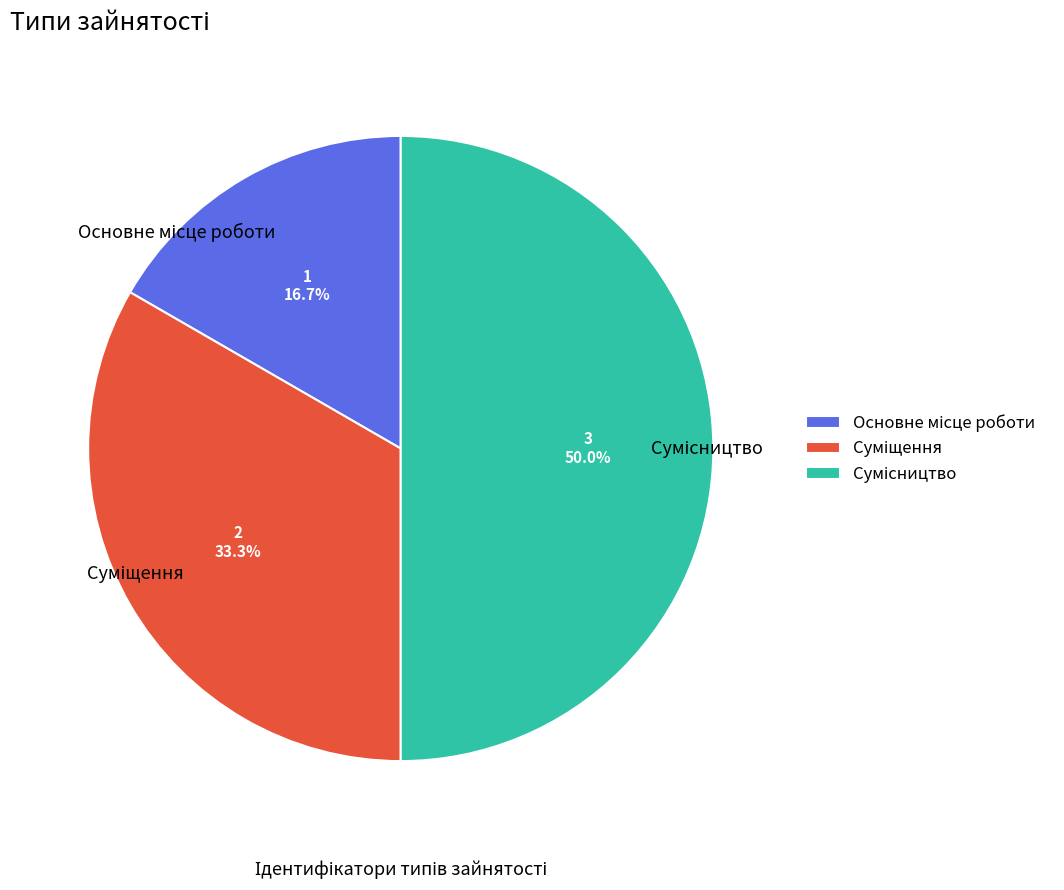

Count the number of slices in the pie.

3